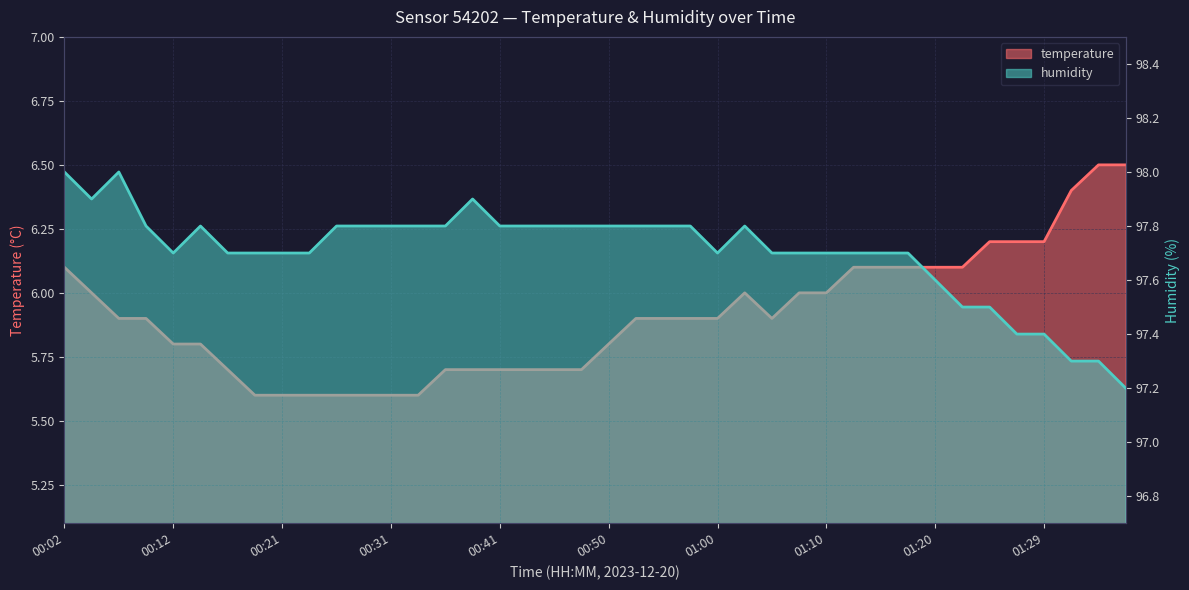

Is the value of humidity at 01:07 greater than the value of temperature at 01:27?

Yes